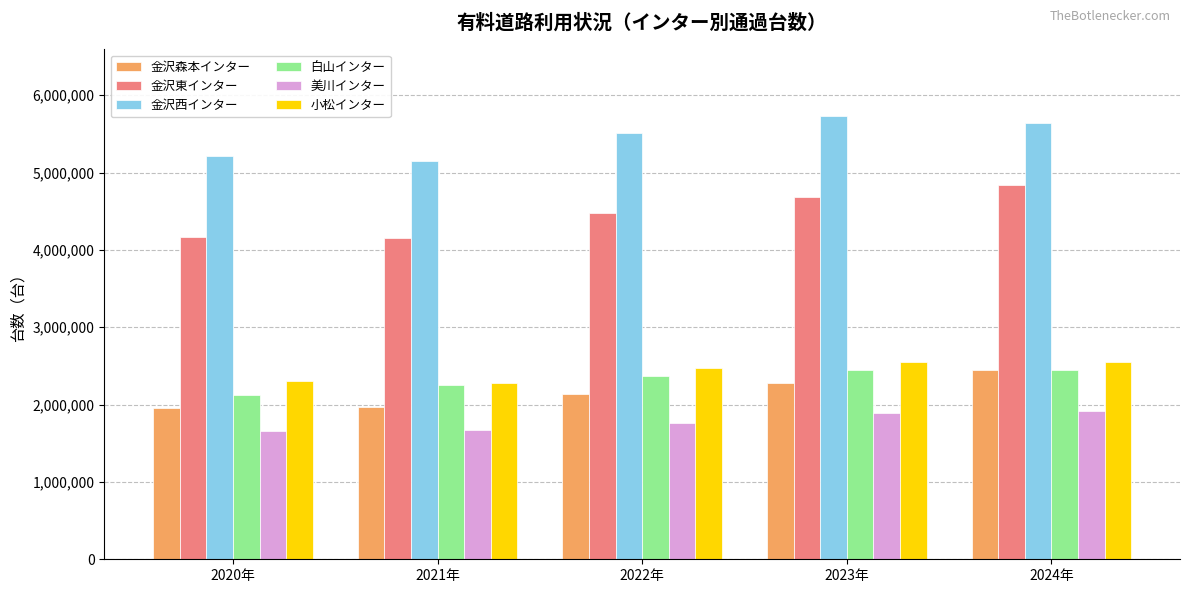

Where is 金沢西インター nearest to the value 5442679?

2022年